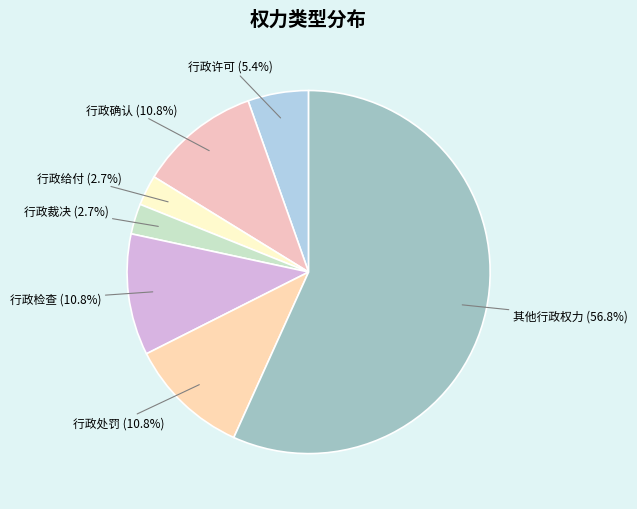

How many segments does this pie chart have?

7